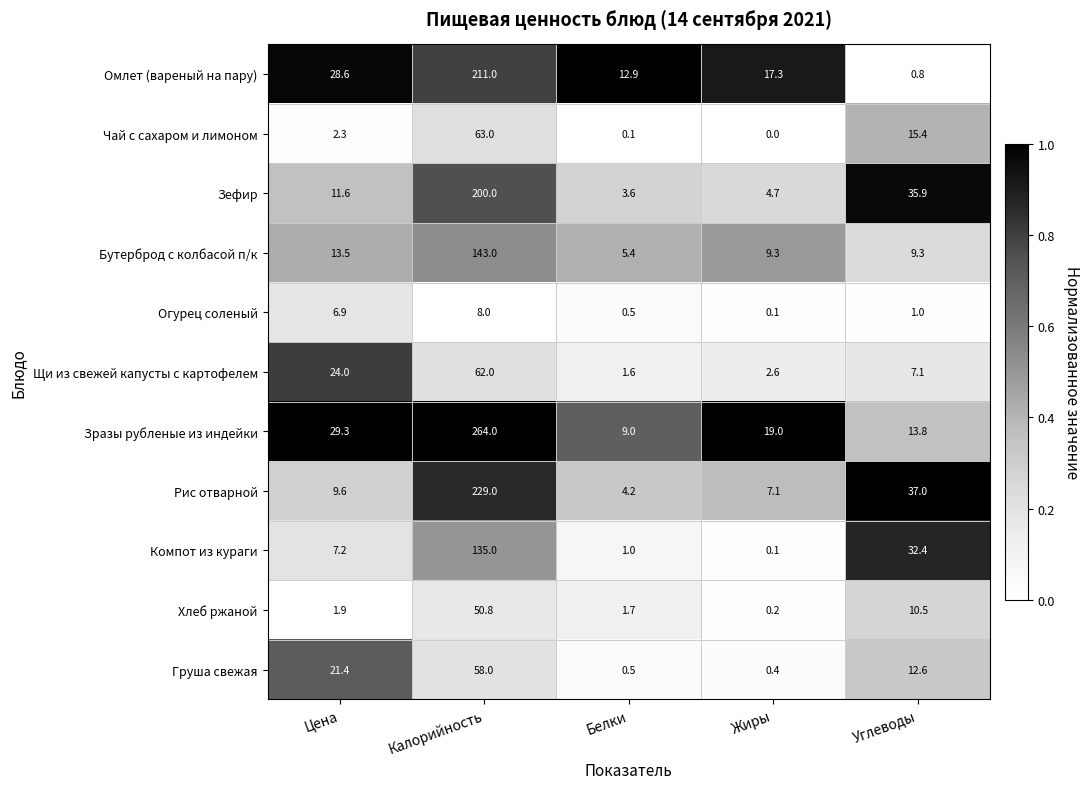

At which category is the sum across all series the highest?

Калорийность